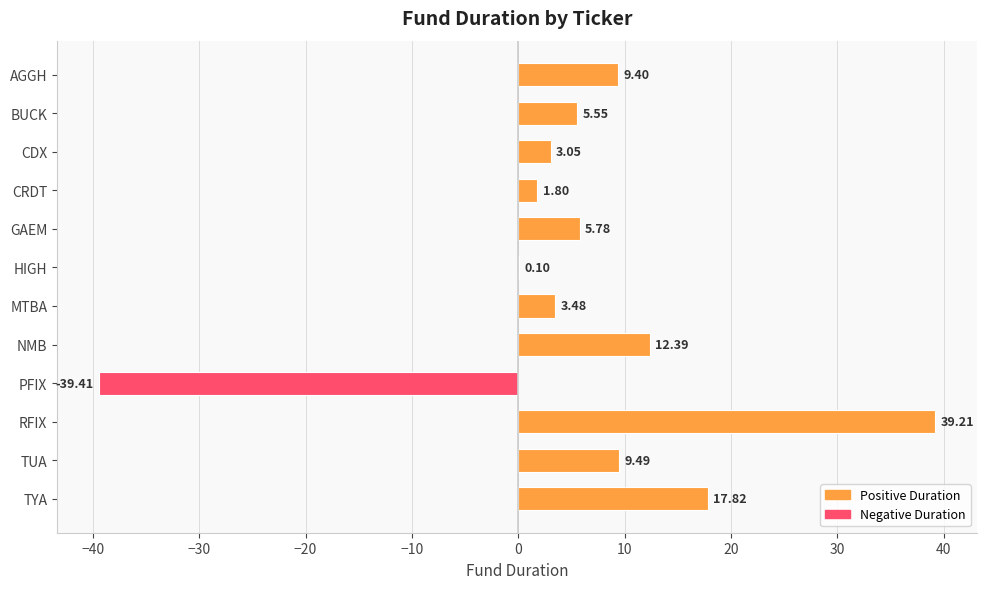

Are the bars horizontal?

Yes